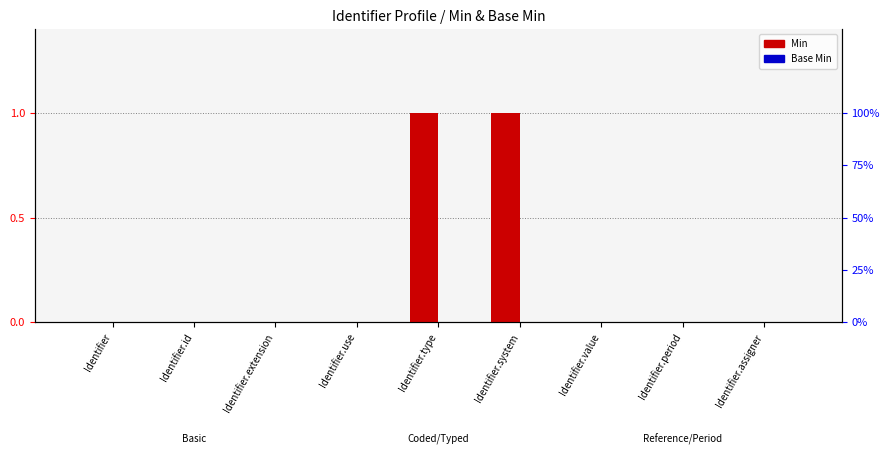

Between Identifier.type and Identifier.period, which series saw the biggest shift?

Min